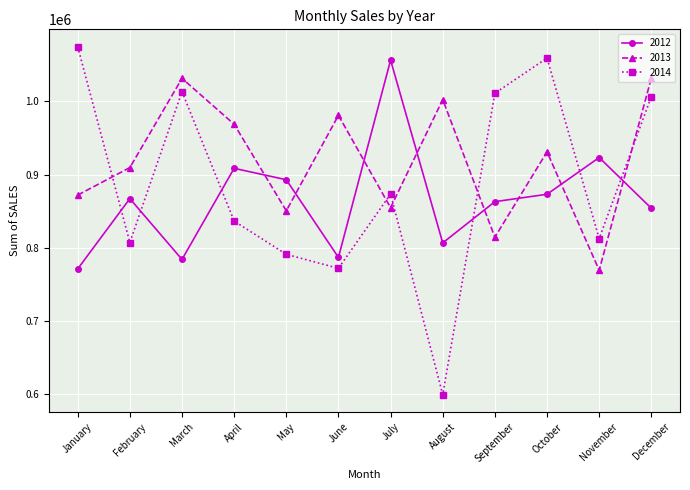

At which label does 2014 reach its minimum?

August